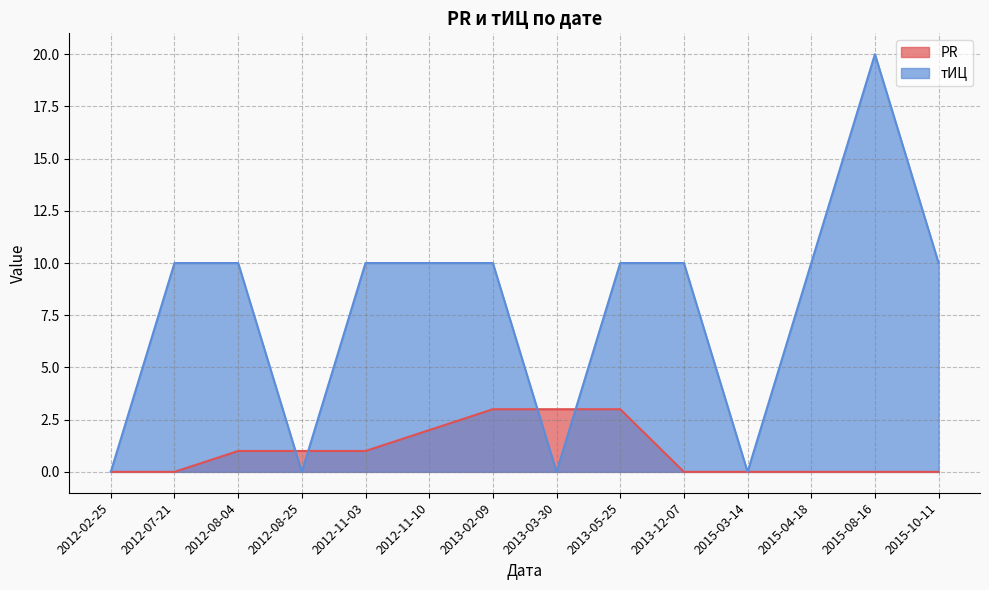

What is the difference between the тИЦ values at 2012-11-03 and 2013-03-30?

10